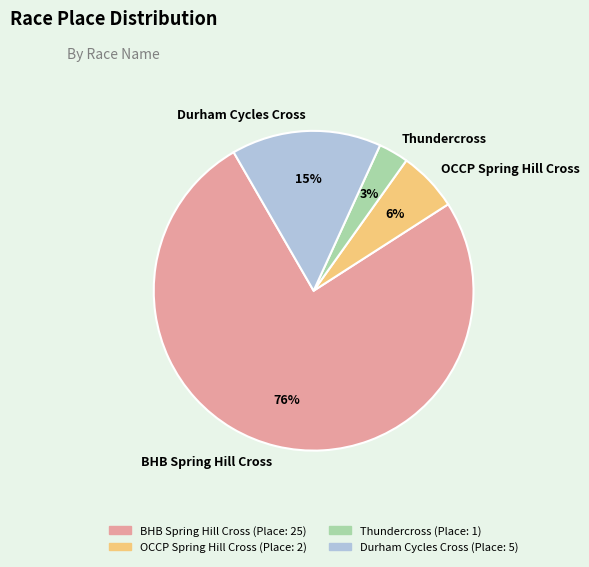

Rank the categories by value from lowest to highest.

Thundercross, OCCP Spring Hill Cross, Durham Cycles Cross, BHB Spring Hill Cross